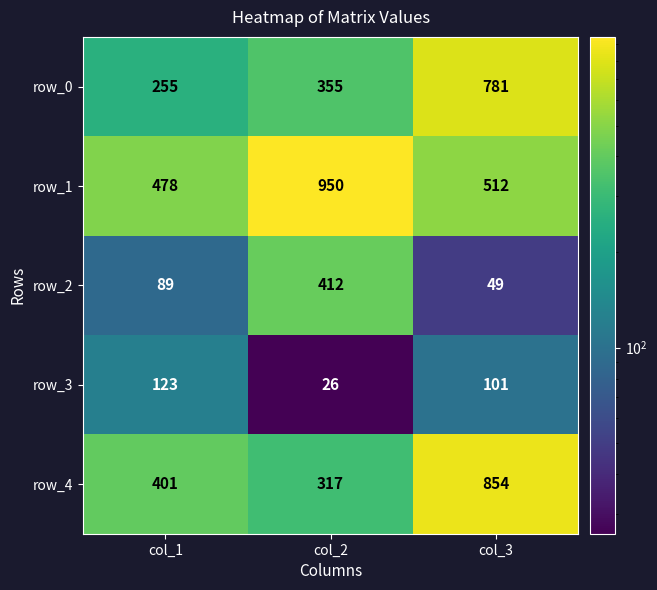

Read the row_1 value at col_1.

478